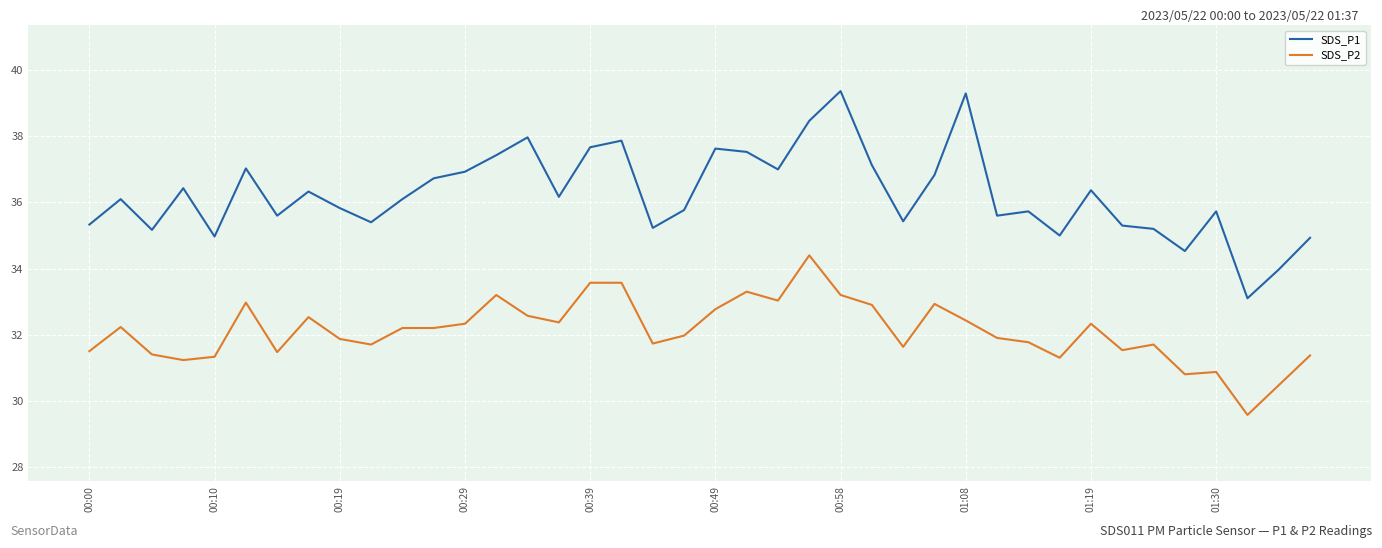

What is the difference between the maximum and minimum values in the SDS_P2 series?

4.8